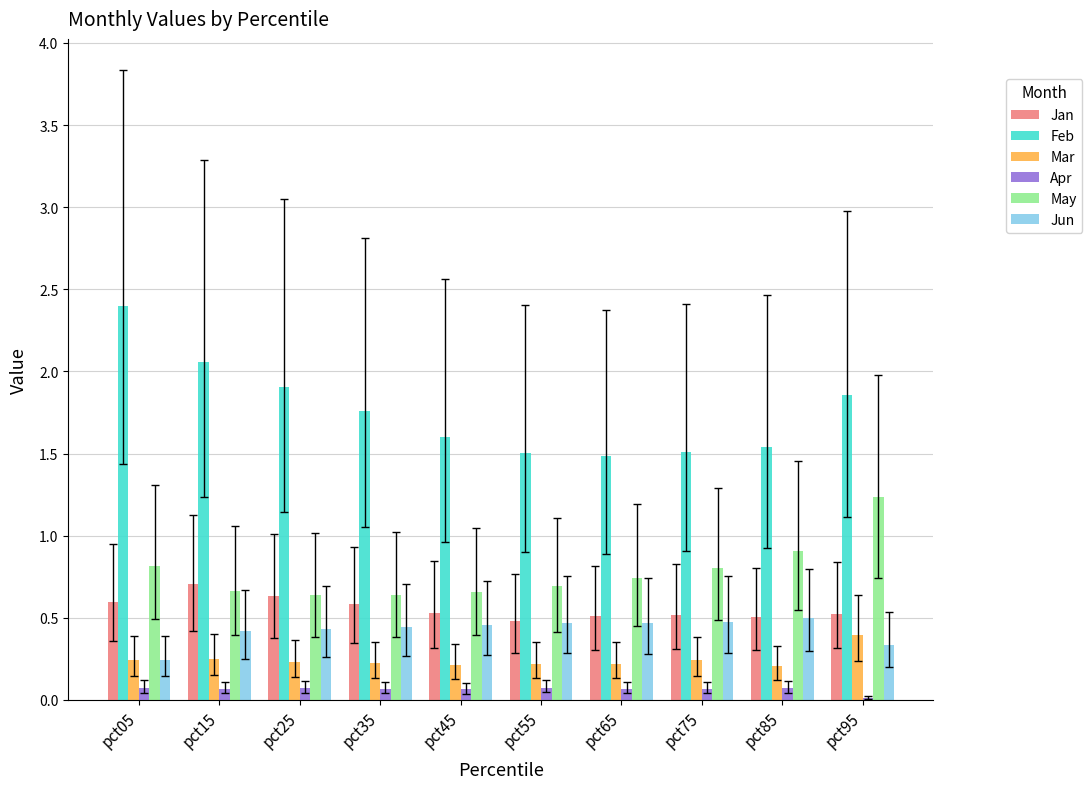

How many distinct data groups are displayed?

6